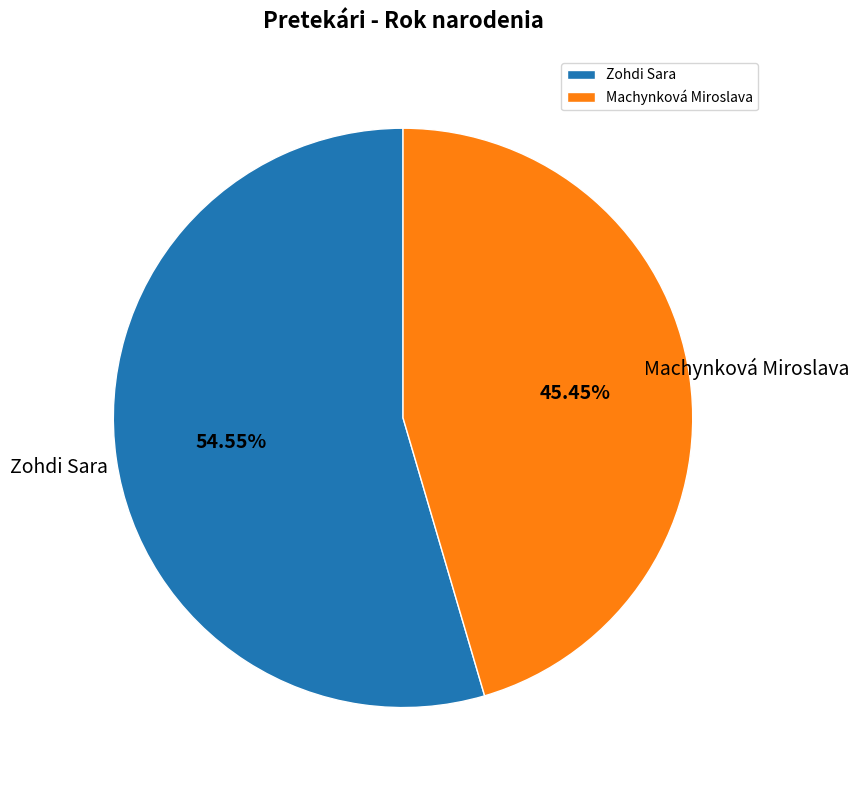

To the nearest percent, what percentage of the pie is Zohdi Sara?

55%